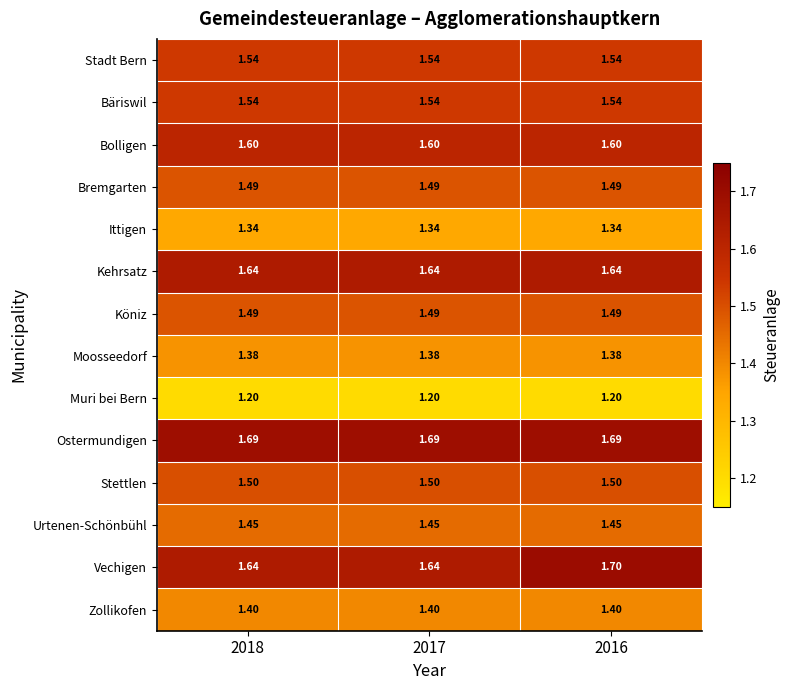

Which series changed the most between 2017 and 2016?

Vechigen